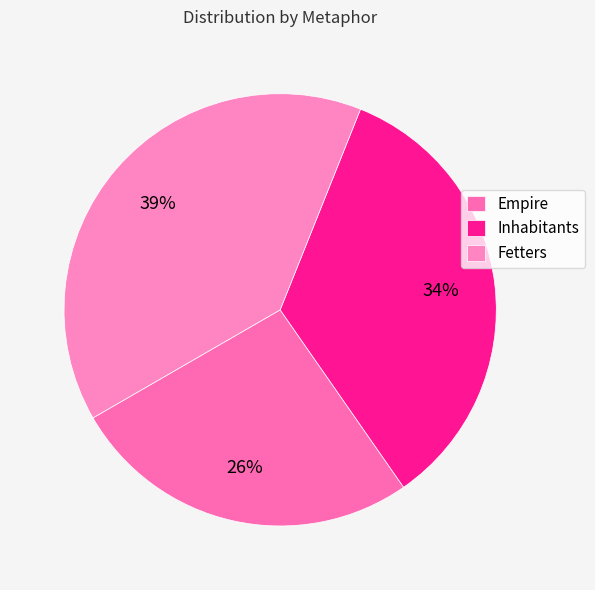

How many segments does this pie chart have?

3